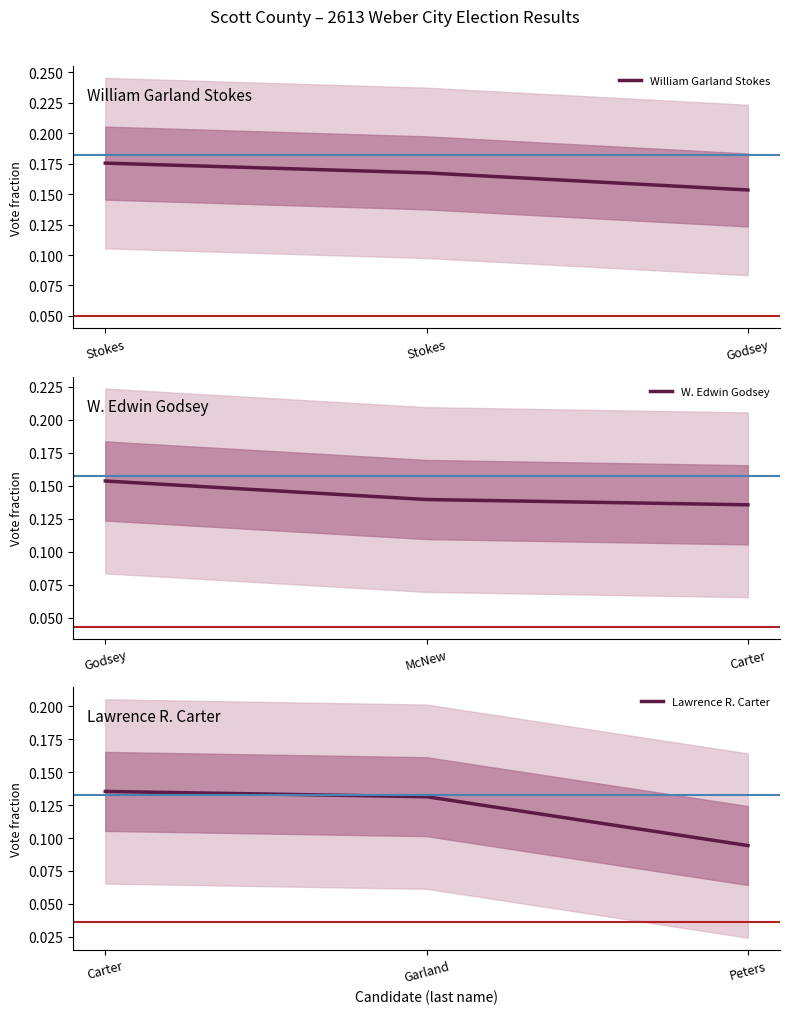

What is the total value across all series at Stokes?

0.5